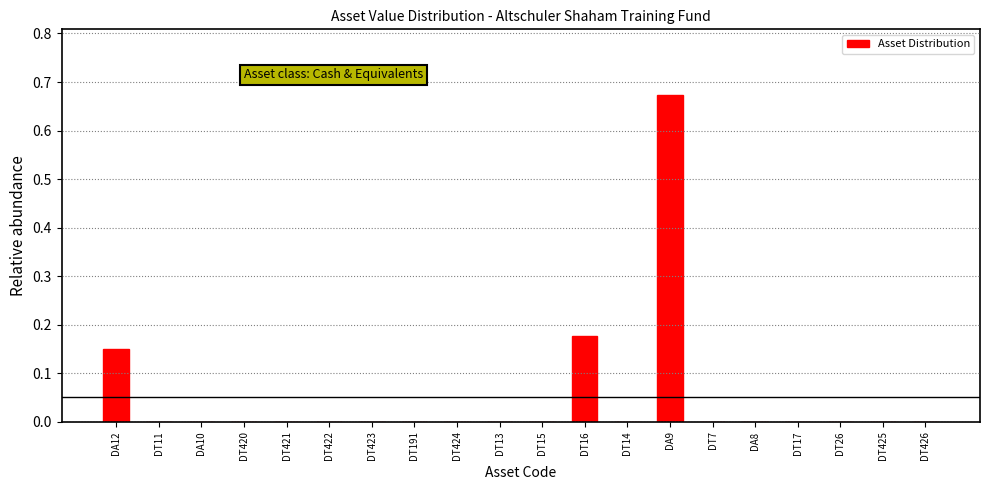

What is the sum of all values?

1.0